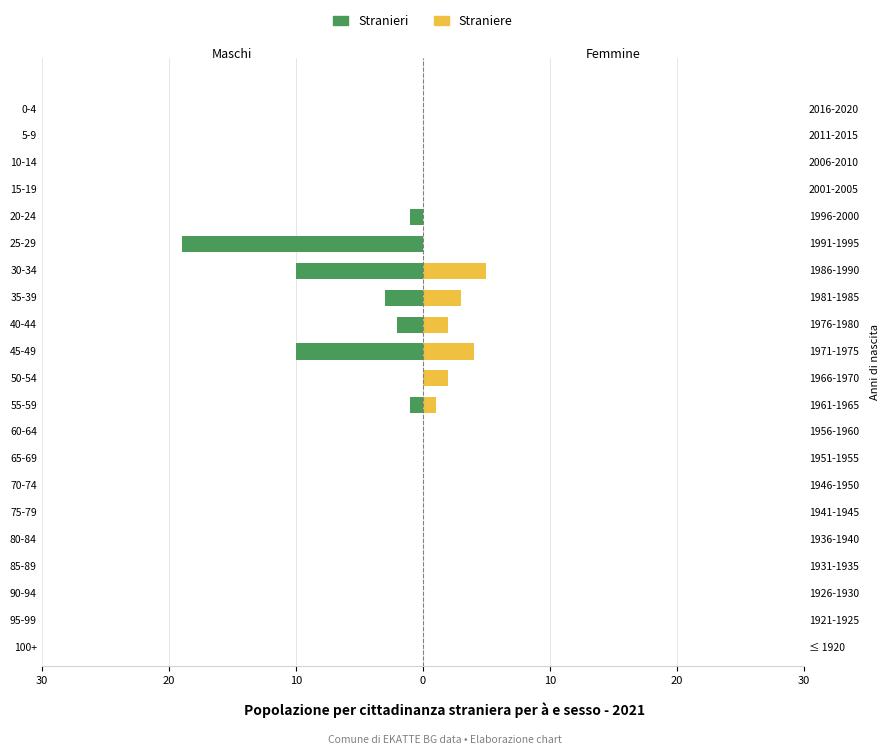

What is the sum of the Straniere values at 80-84 and 30-34?

5